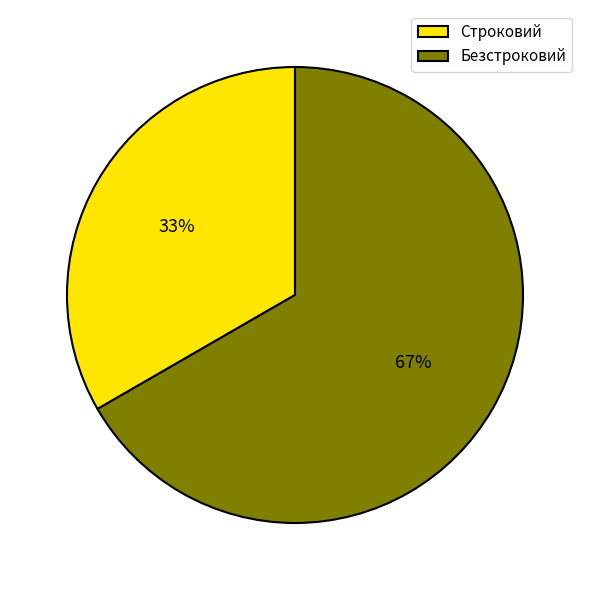

What is the ratio of the value at Строковий to the value at Безстроковий?

0.5